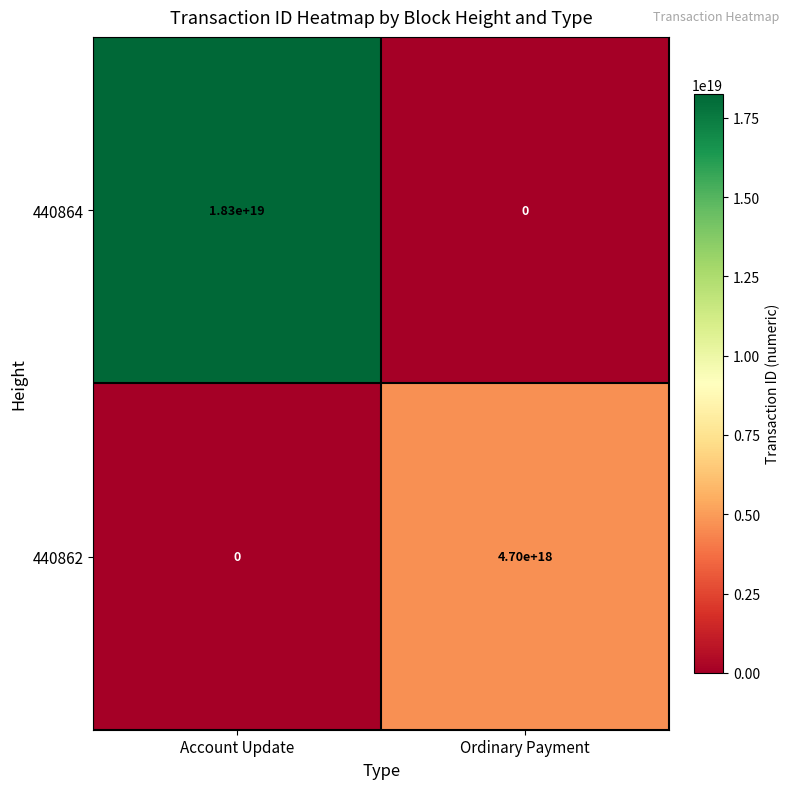

Which series has the largest total across all categories?

440864